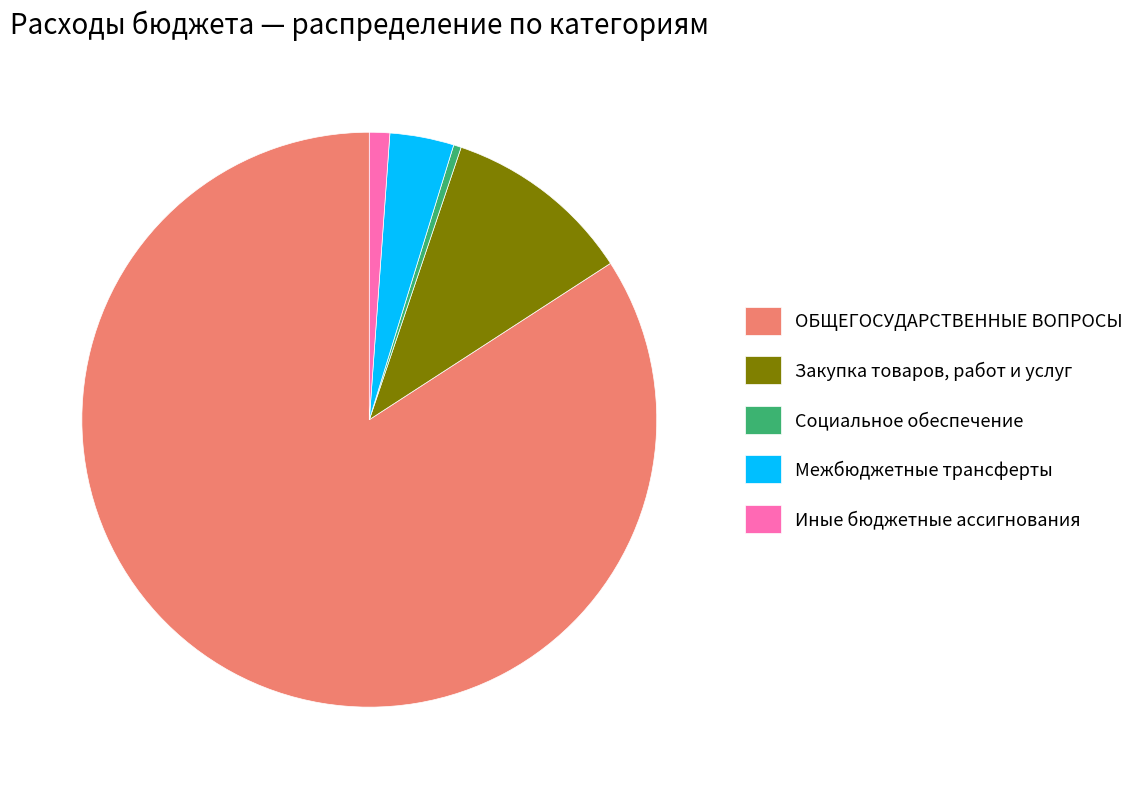

True or false: Иные бюджетные ассигнования accounts for 11% of the total.

False